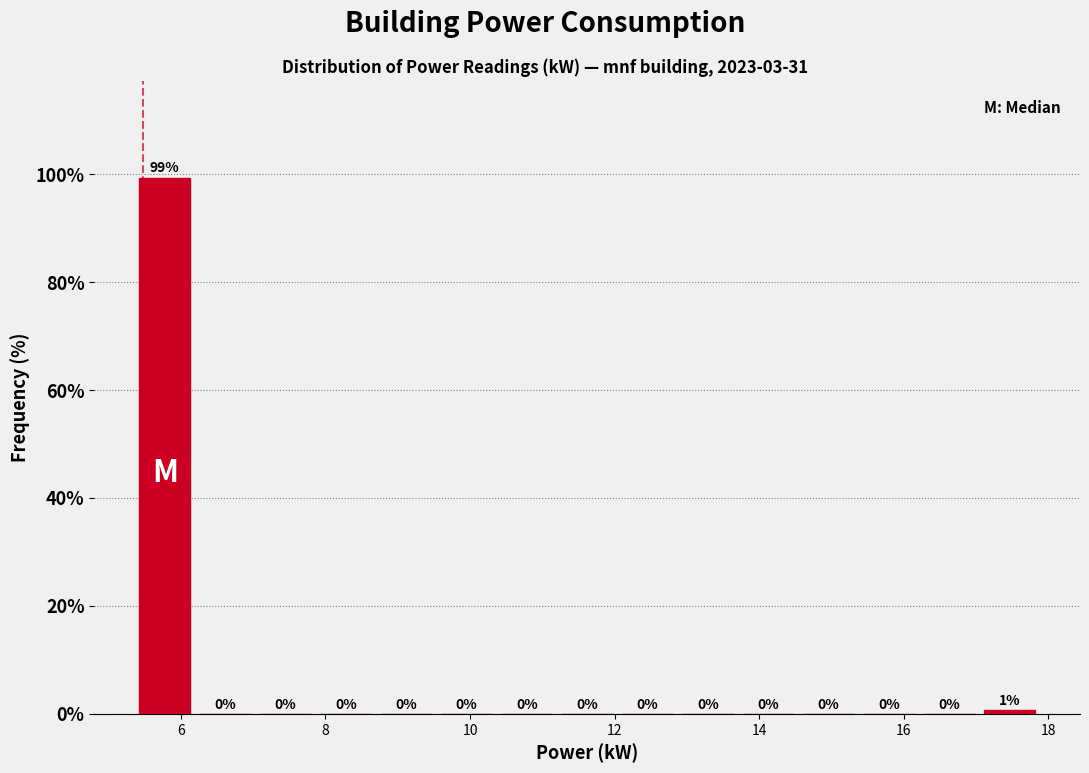

Which range on the x-axis has the tallest bar?

5.4 to 6.2